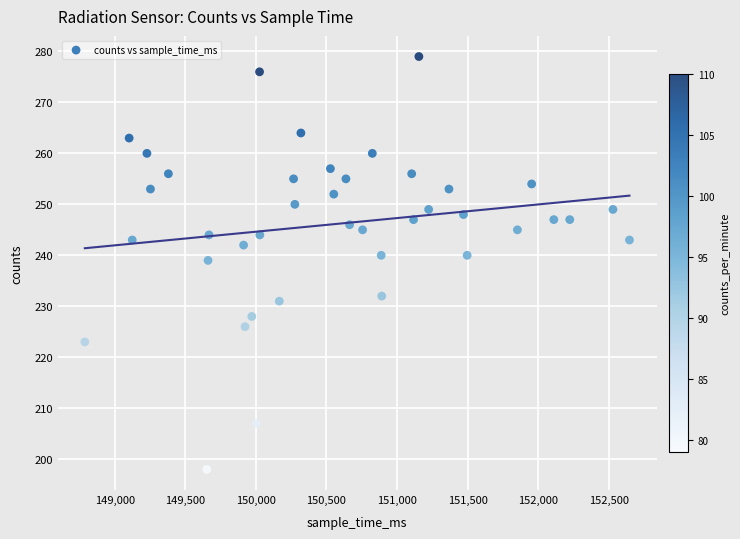

What is the range of Y values (max minus min)?

81